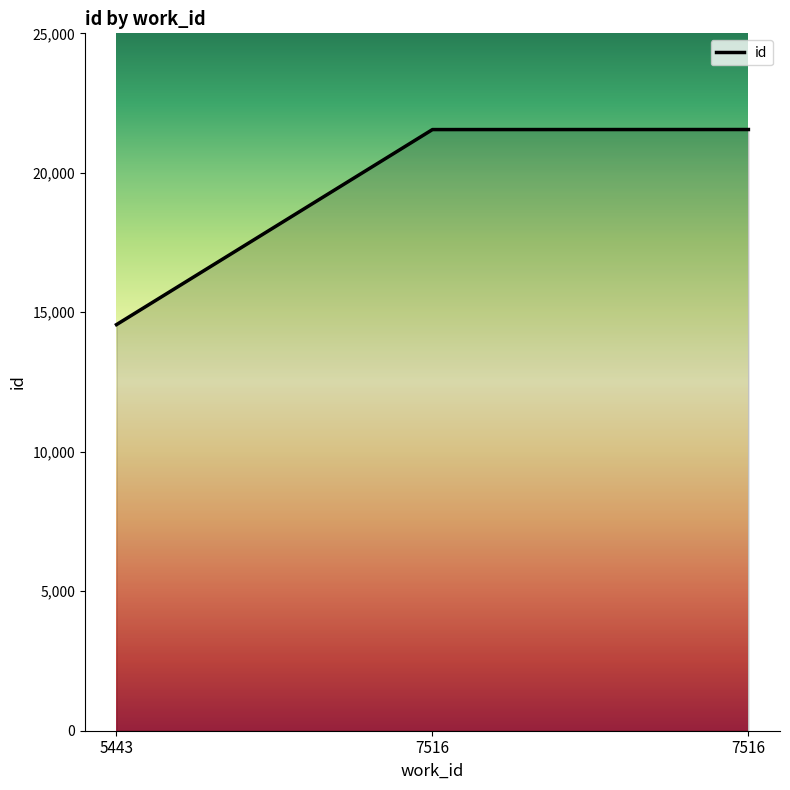

How many series are shown in this chart?

1